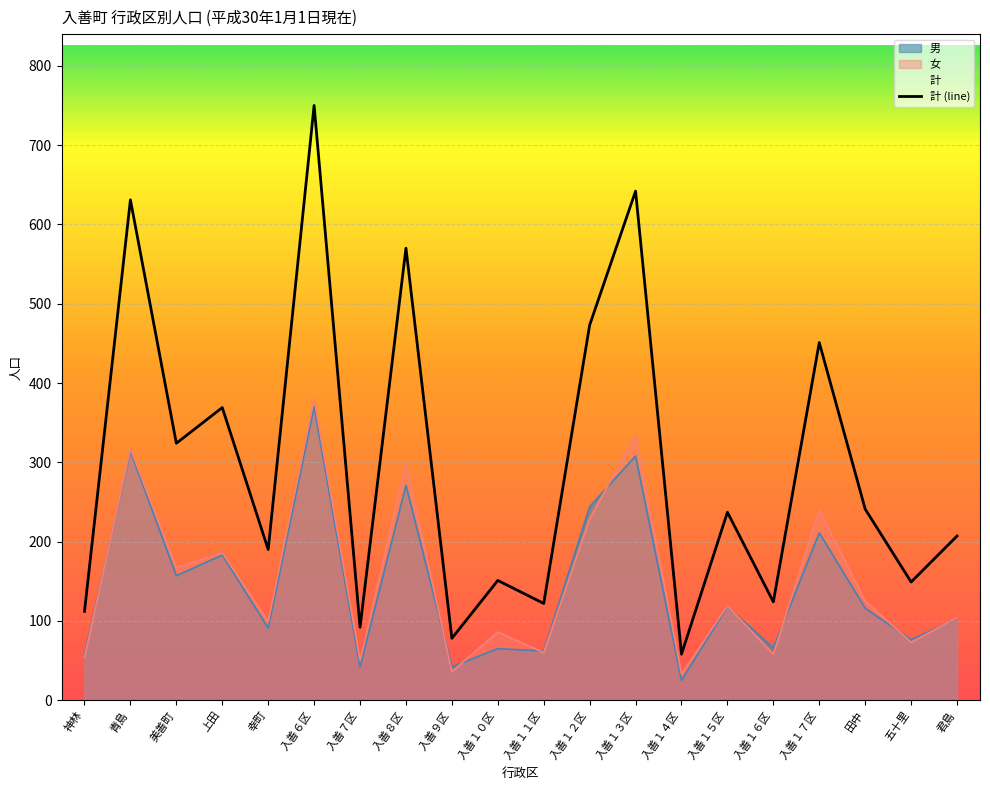

What is the maximum value shown in the chart?

750